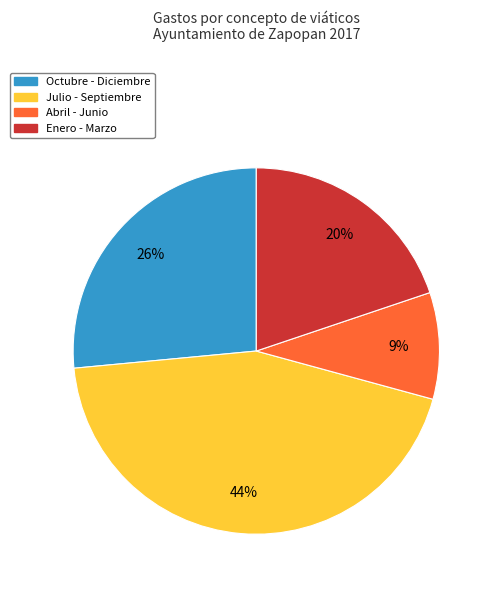

To the nearest percent, what is the average slice percentage?

25%